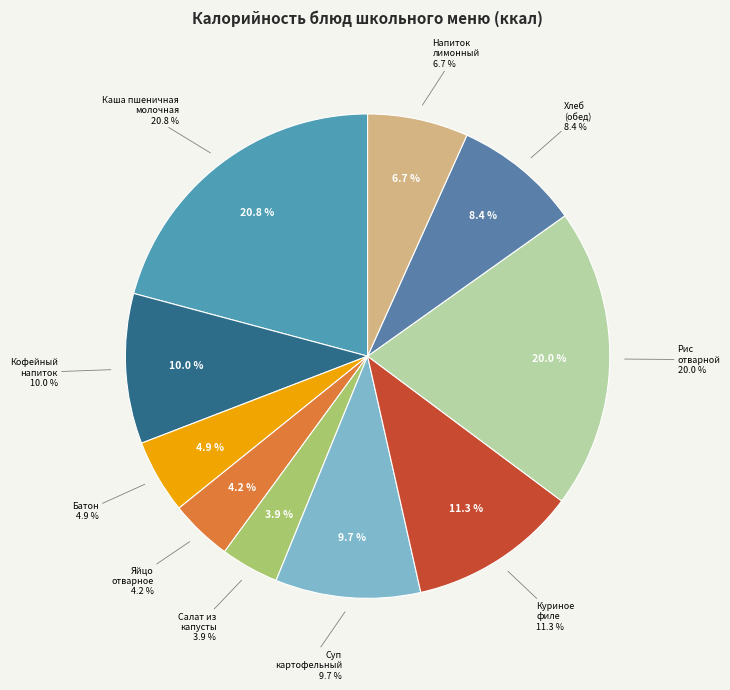

How much of the chart is everything except Напиток лимонный?

93.3%